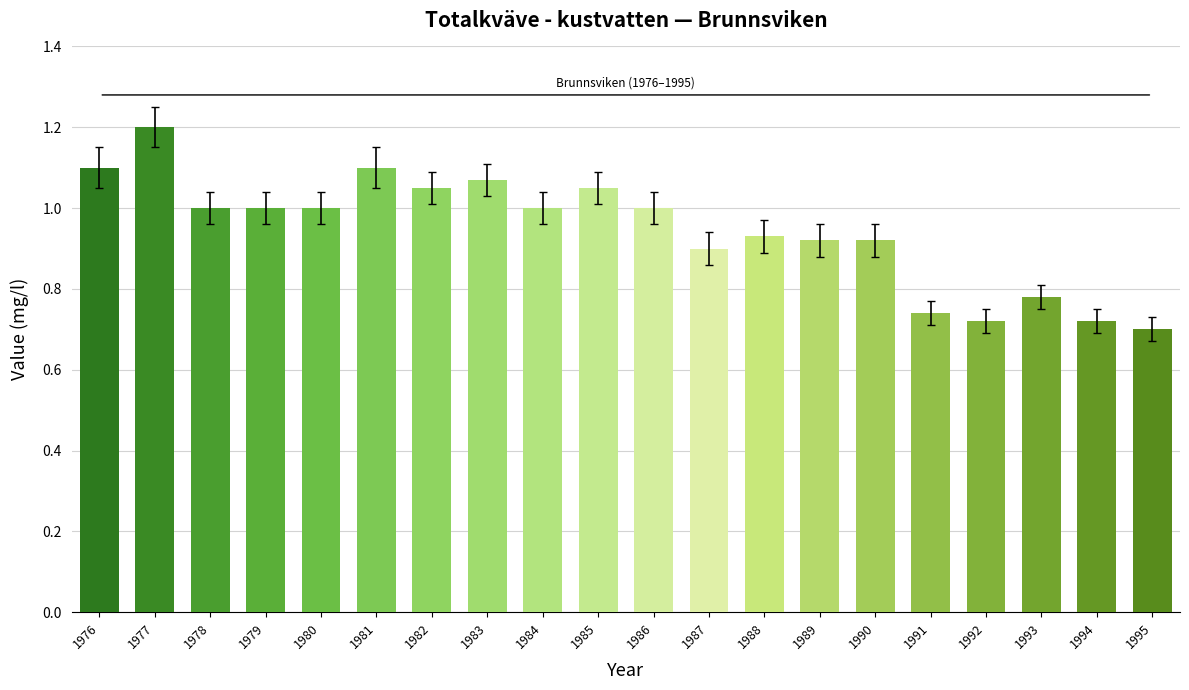

What is the maximum value shown in the chart?

1.2